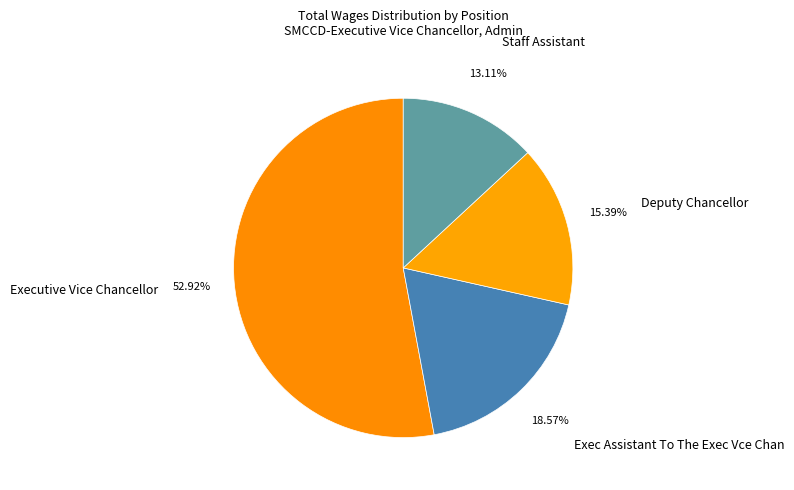

How many segments does this pie chart have?

4